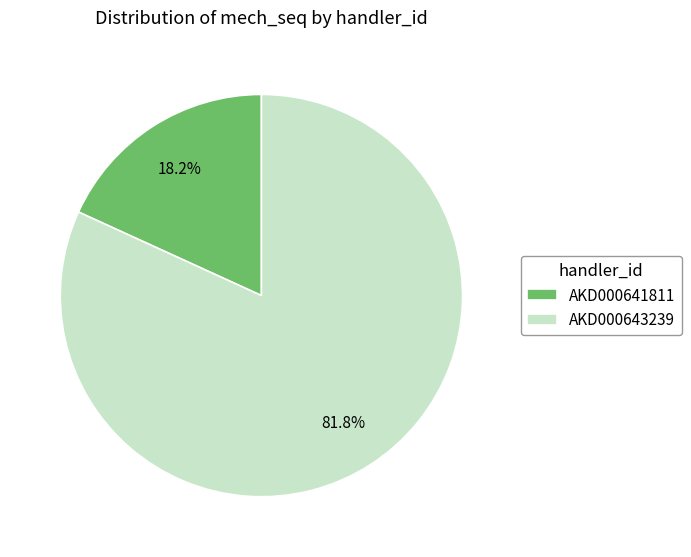

Is it true that AKD000643239 is 82% of the pie?

True